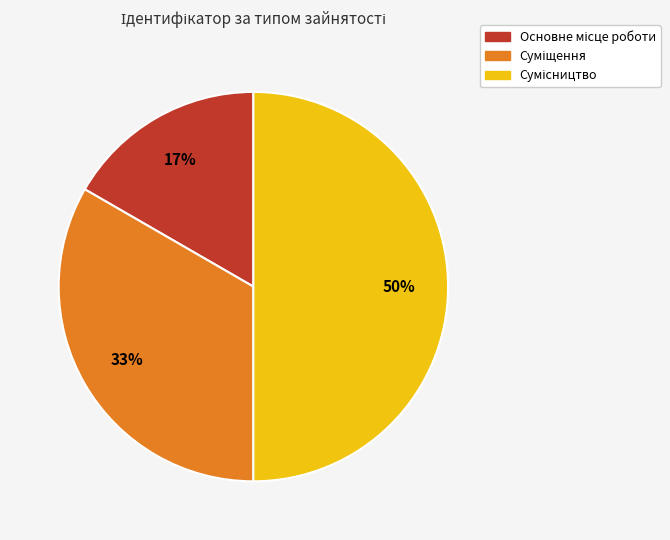

To the nearest percent, what is the average slice percentage?

33%